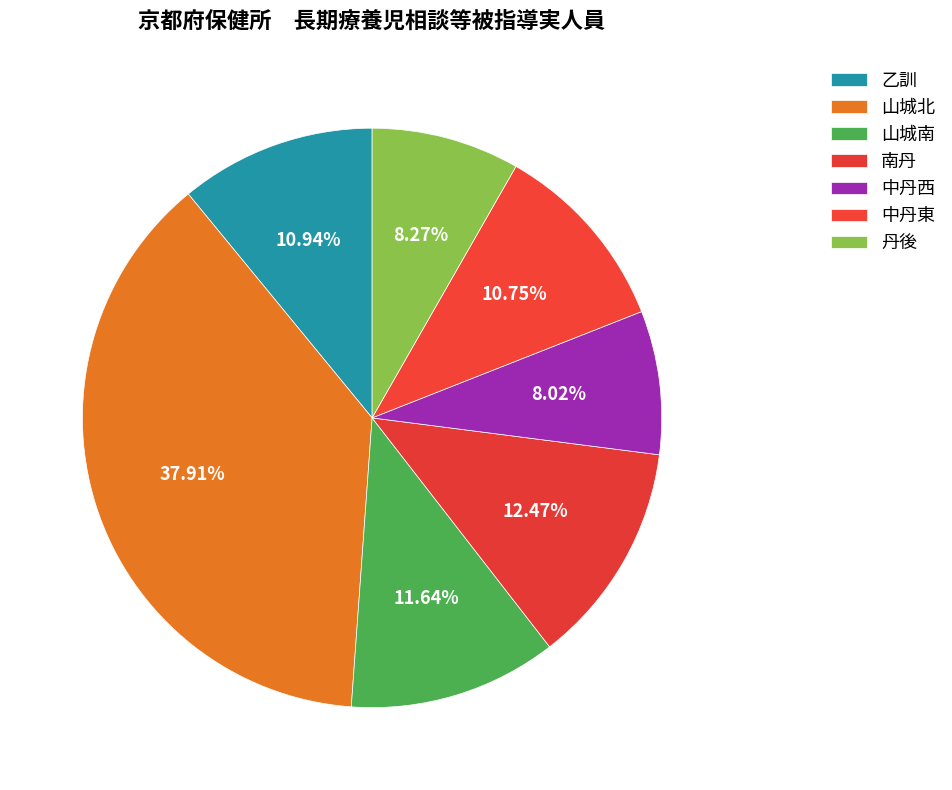

The 丹後 slice represents 8% of the pie. True or false?

True